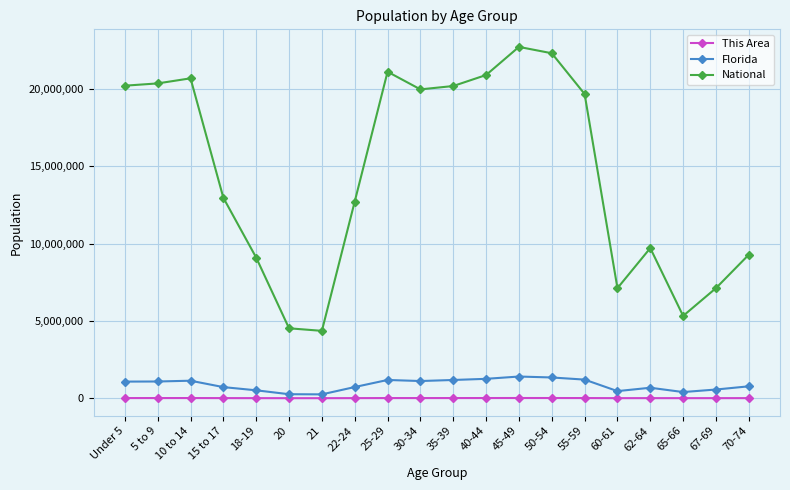

Which series has the largest range (max minus min)?

National